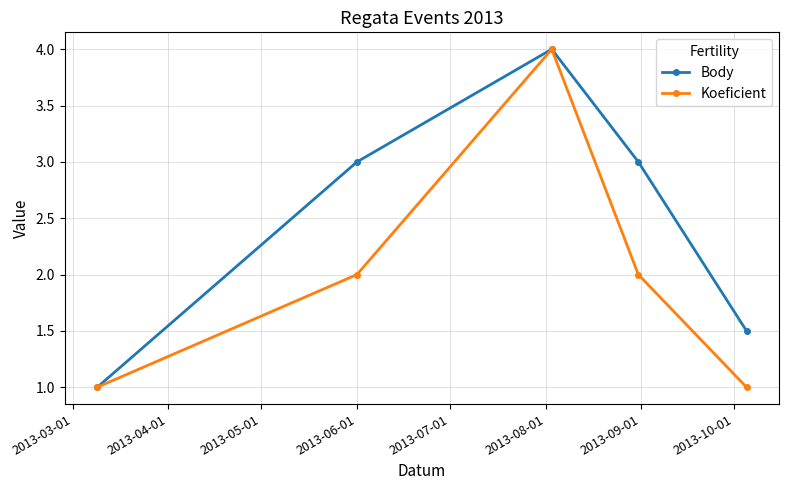

Which series has the largest total across all categories?

Body